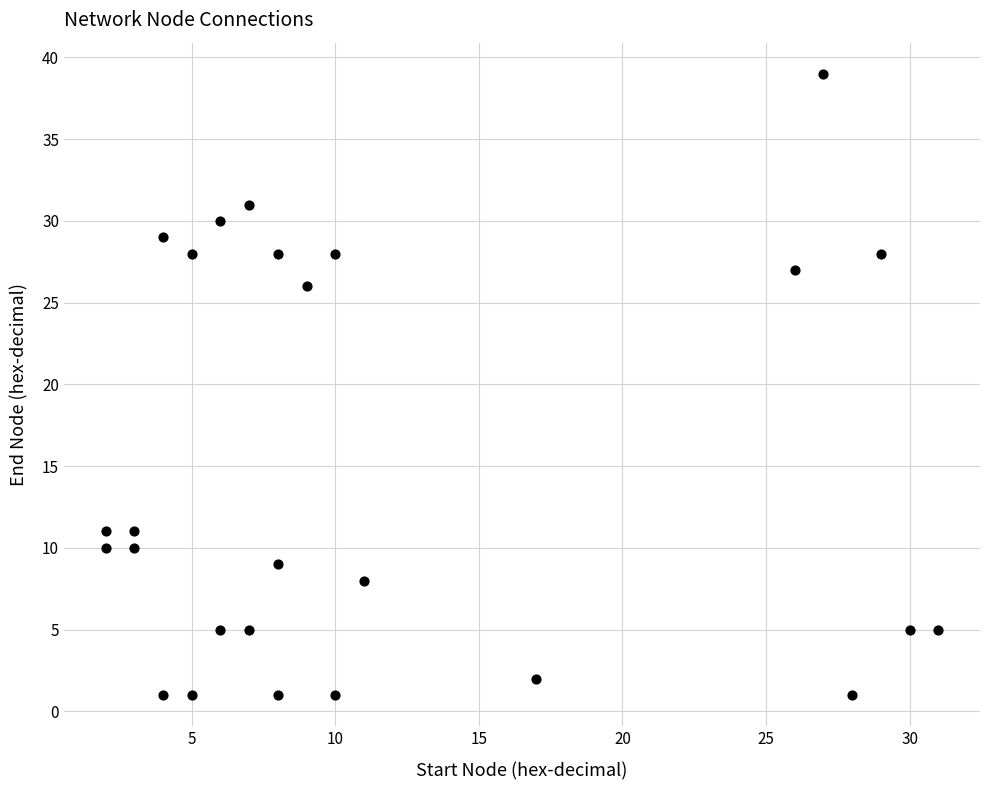

What Y value in the scatter plot is closest to 20?

26